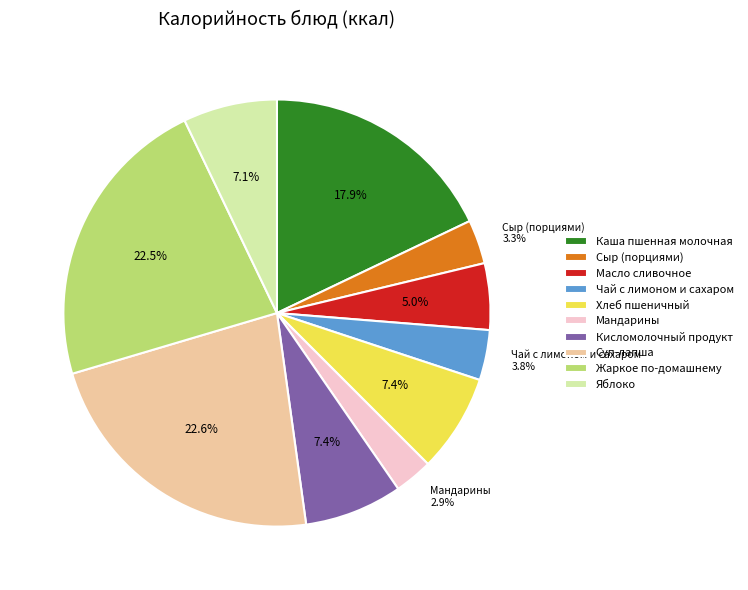

Combined, do Жаркое по-домашнему and Масло сливочное account for over 50%?

No